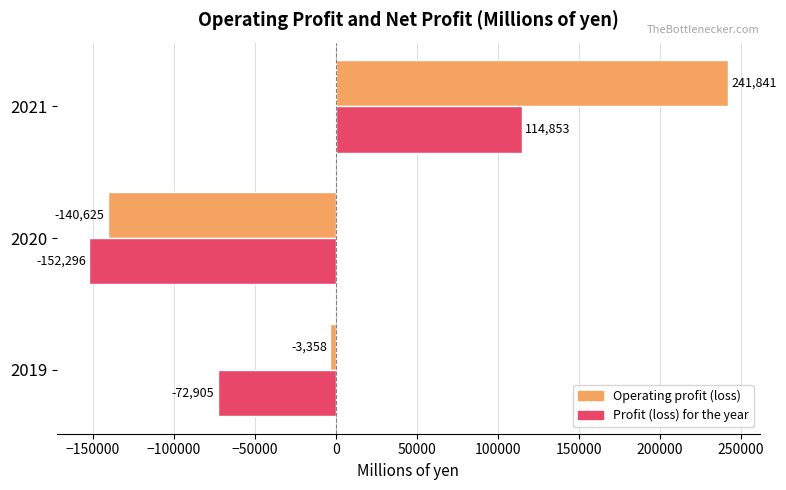

Count the Profit (loss) for the year values in the range -152296 to 114853.

3